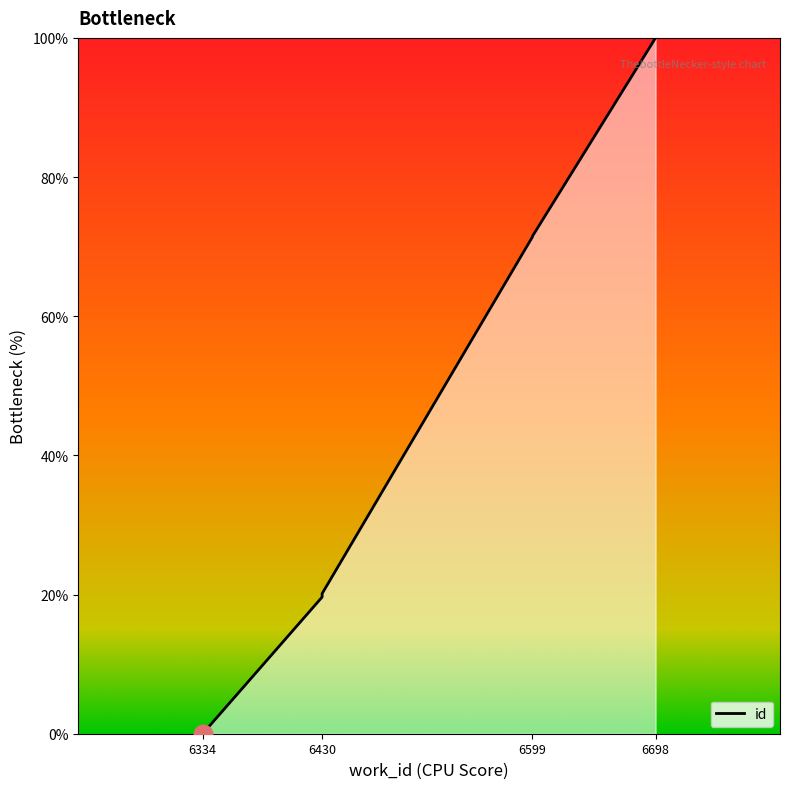

What is the change in value from 6334 to 6430?

+19.6